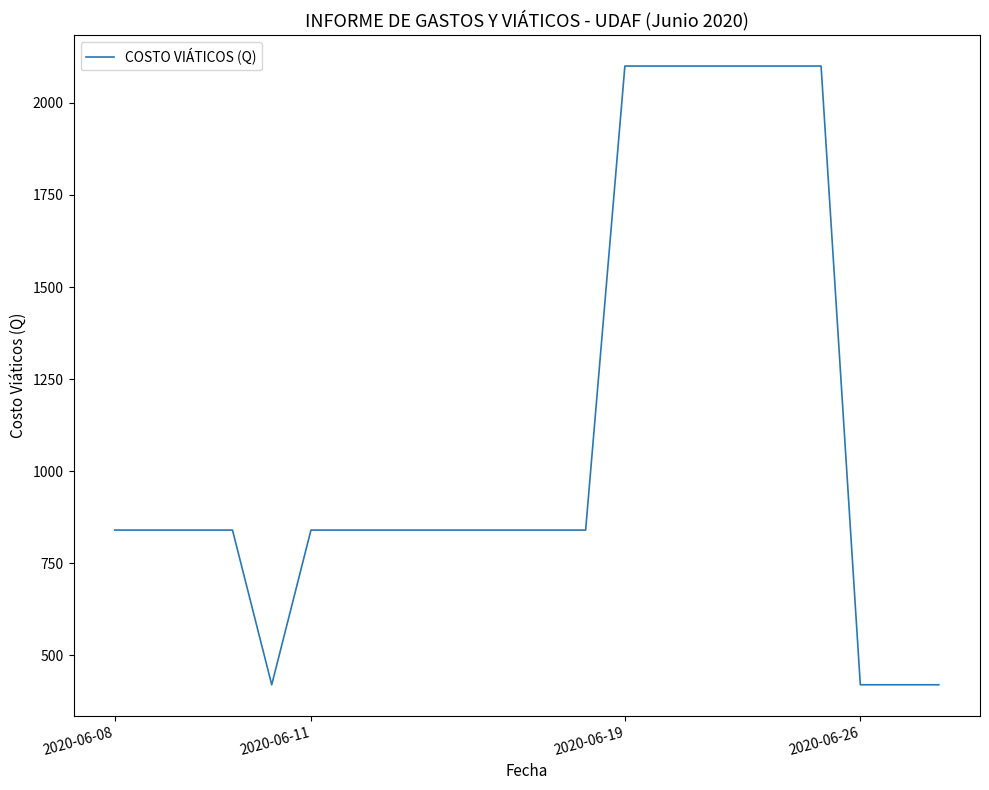

What is the difference between the maximum and minimum values?

1680